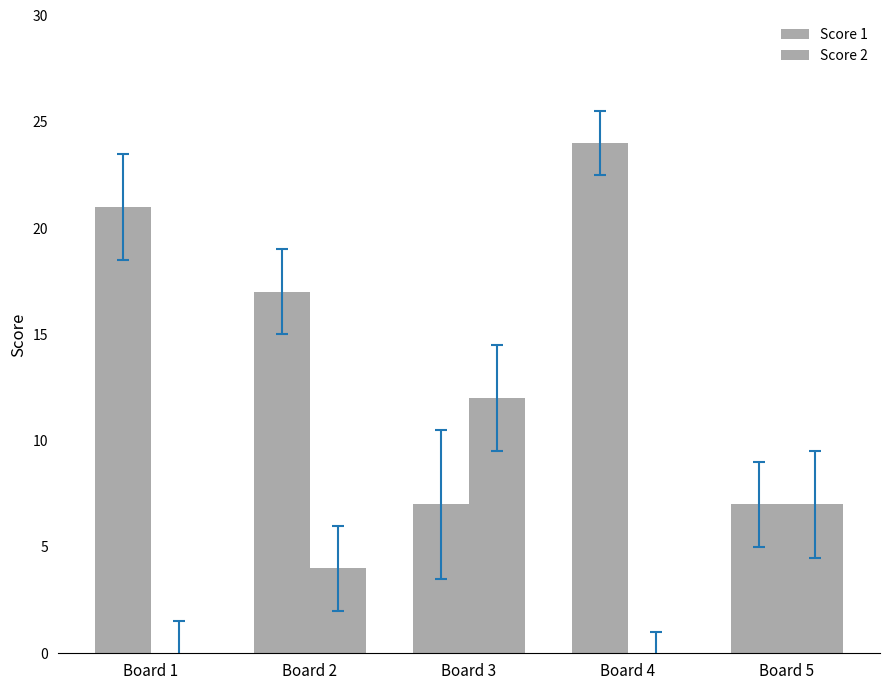

Does the chart contain stacked bars?

No